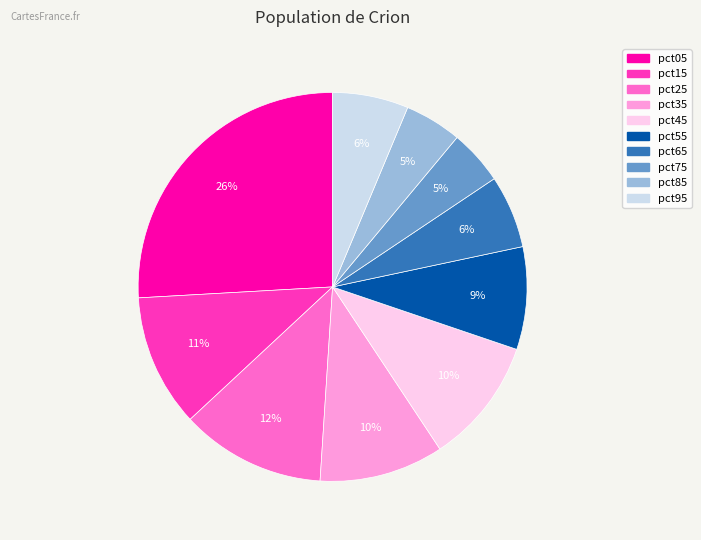

To the nearest percent, what portion does pct35 represent?

10%